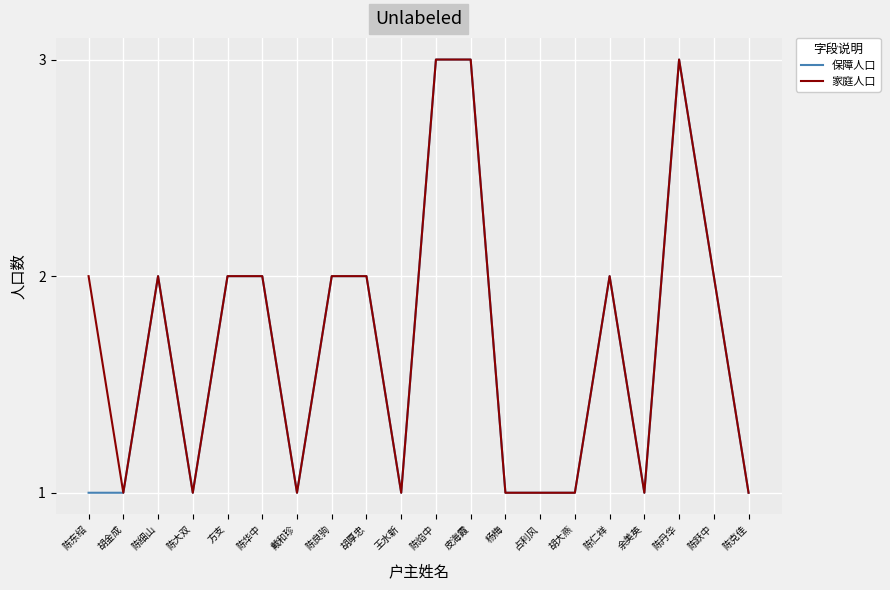

What position from the right is 戴和珍?

14